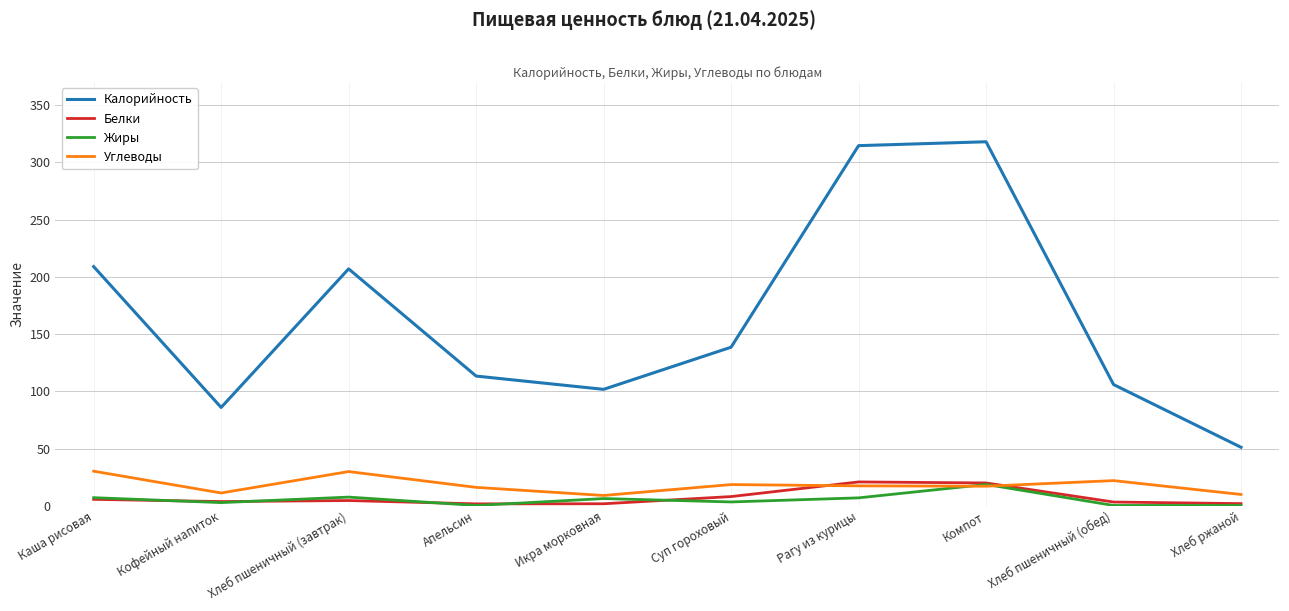

What is the minimum value for Калорийность?

51.2